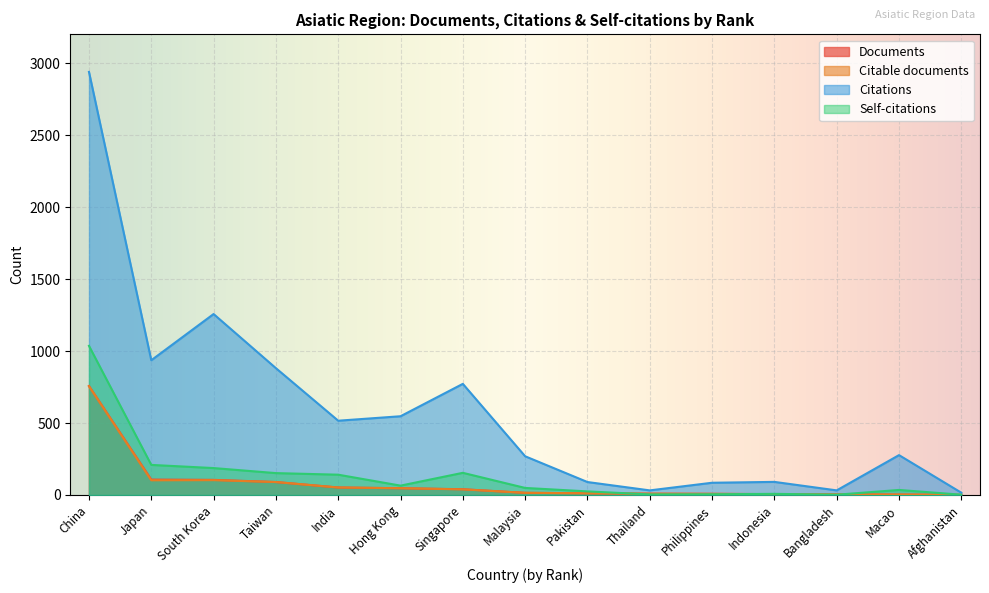

At which label does Citable documents reach its minimum?

Afghanistan